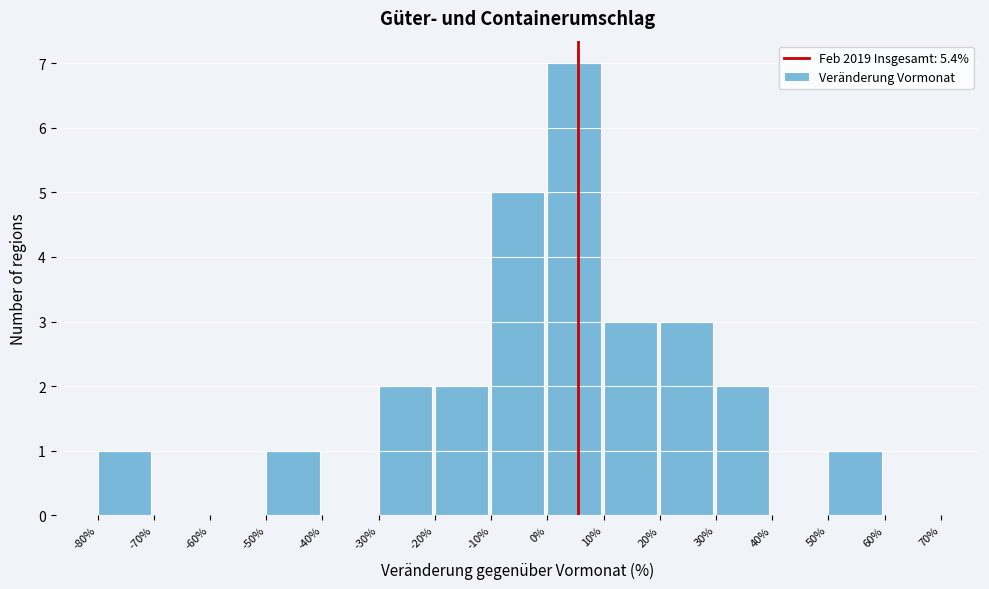

How tall is the bar that spans 50% to 60% on the x-axis? The values are not printed on the chart, so give them approximately, as read against the axis.

1